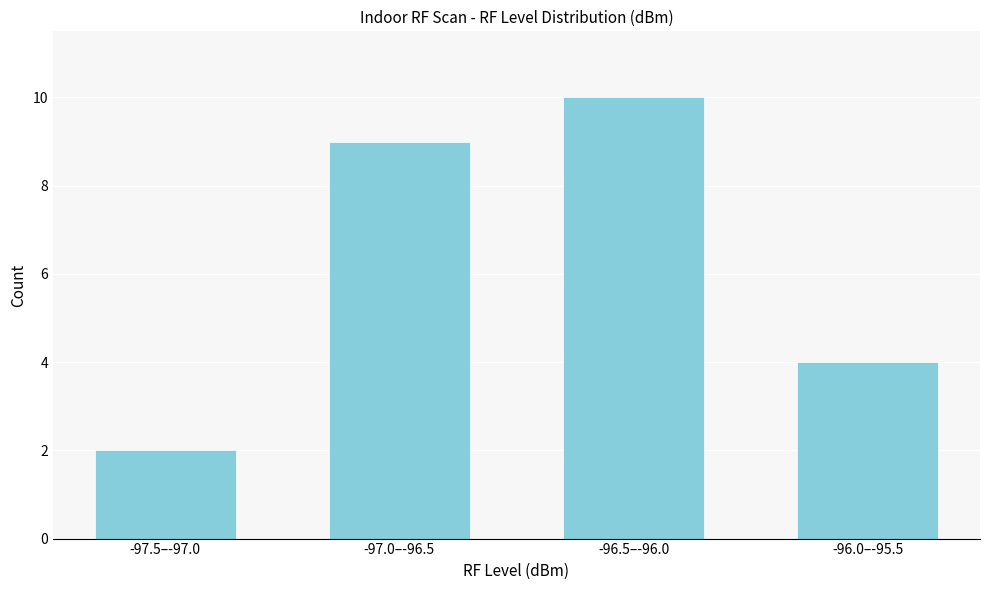

Reading right to left, what are all the values shown in this chart?

-96.0–-95.5=4	-96.5–-96.0=10	-97.0–-96.5=9	-97.5–-97.0=2